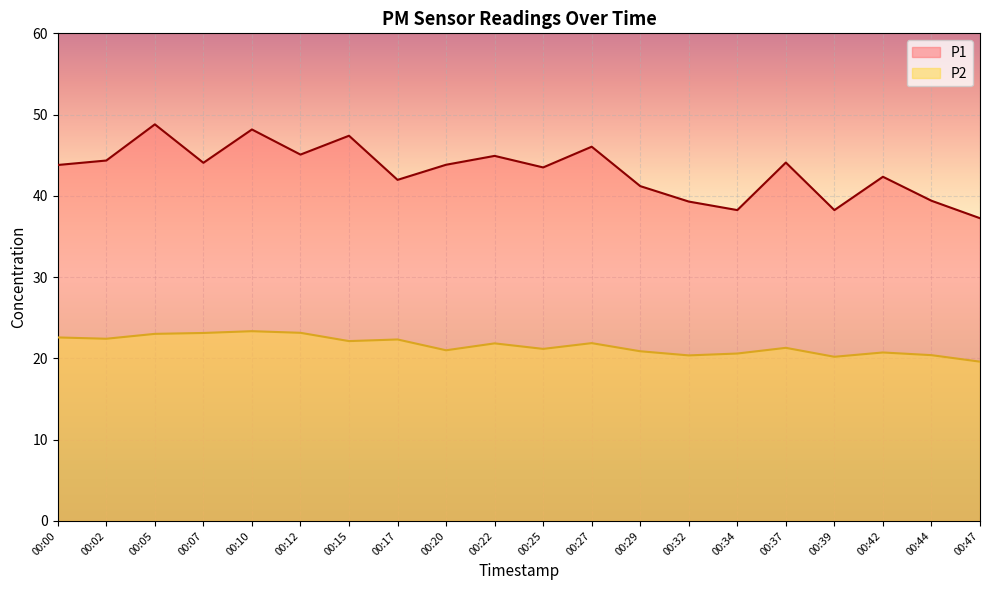

True or false: P1 and P2 intersect in this chart.

False